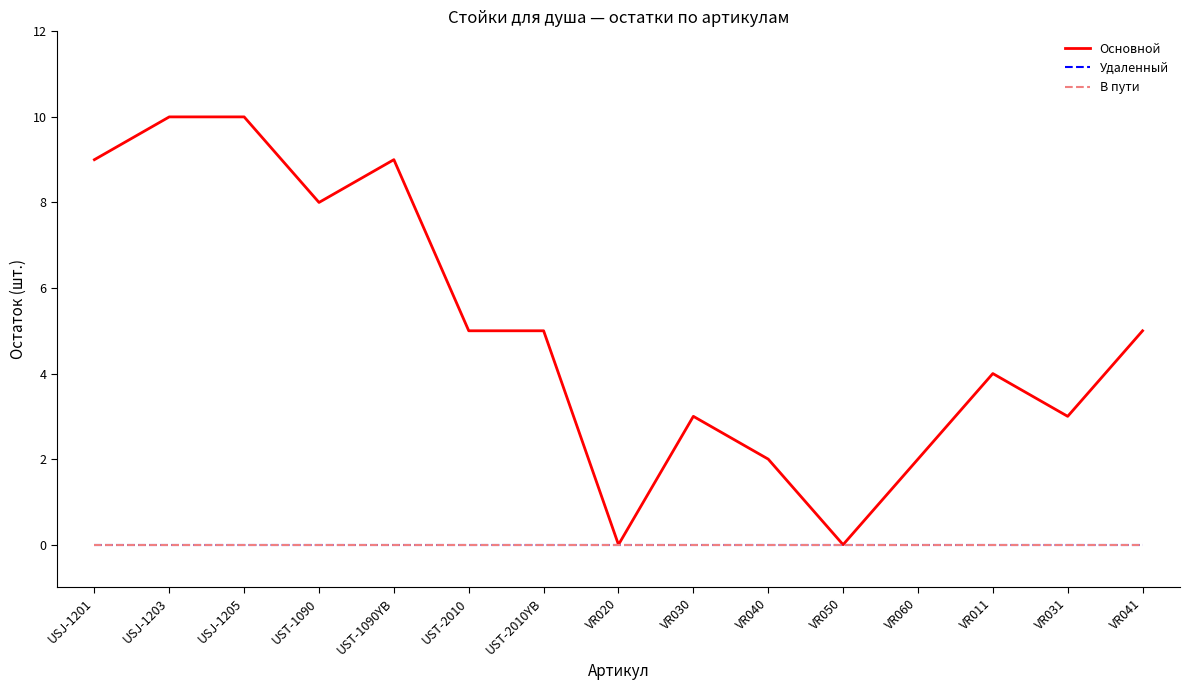

Reading left to right, extract all data points from this chart.

Основной: USJ-1201=9	USJ-1203=10	USJ-1205=10	UST-1090=8	UST-1090YB=9	UST-2010=5	UST-2010YB=5	VR020=0	VR030=3	VR040=2	VR050=0	VR060=2	VR011=4	VR031=3	VR041=5
Удаленный: USJ-1201=0	USJ-1203=0	USJ-1205=0	UST-1090=0	UST-1090YB=0	UST-2010=0	UST-2010YB=0	VR020=0	VR030=0	VR040=0	VR050=0	VR060=0	VR011=0	VR031=0	VR041=0
В пути: USJ-1201=0	USJ-1203=0	USJ-1205=0	UST-1090=0	UST-1090YB=0	UST-2010=0	UST-2010YB=0	VR020=0	VR030=0	VR040=0	VR050=0	VR060=0	VR011=0	VR031=0	VR041=0